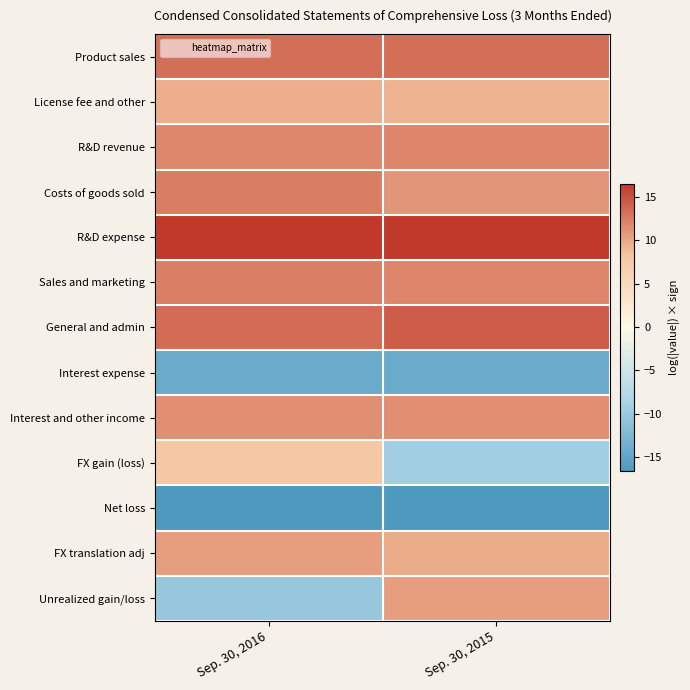

Which series changed the most between Sep. 30, 2016 and Sep. 30, 2015?

Unrealized gain/loss